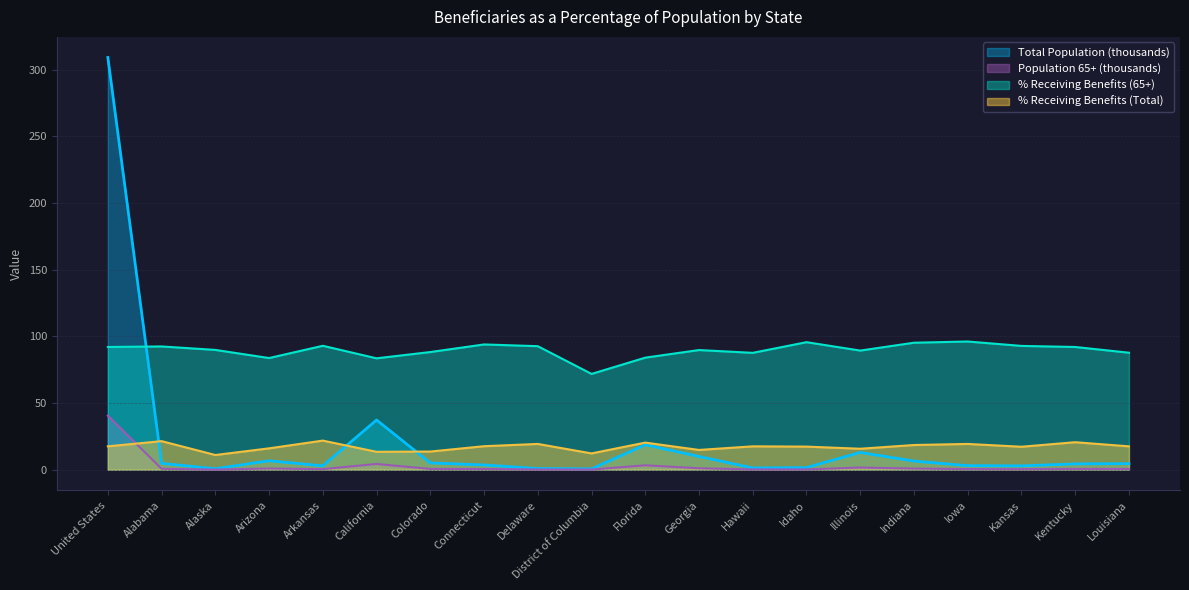

The % Receiving Benefits (65+) series shows 83.7 at Arizona. True or false?

True